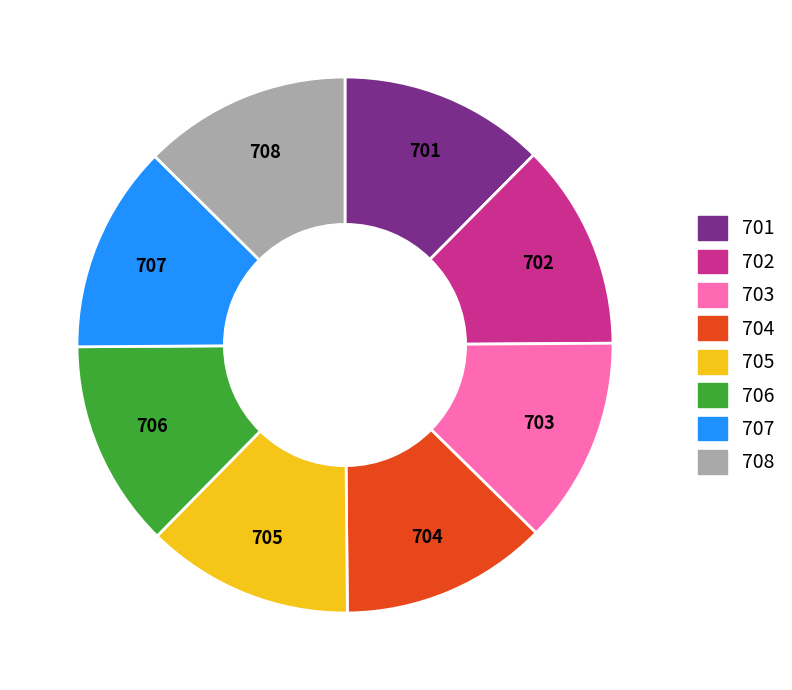

Combined, do 702 and 708 account for over 50%?

No